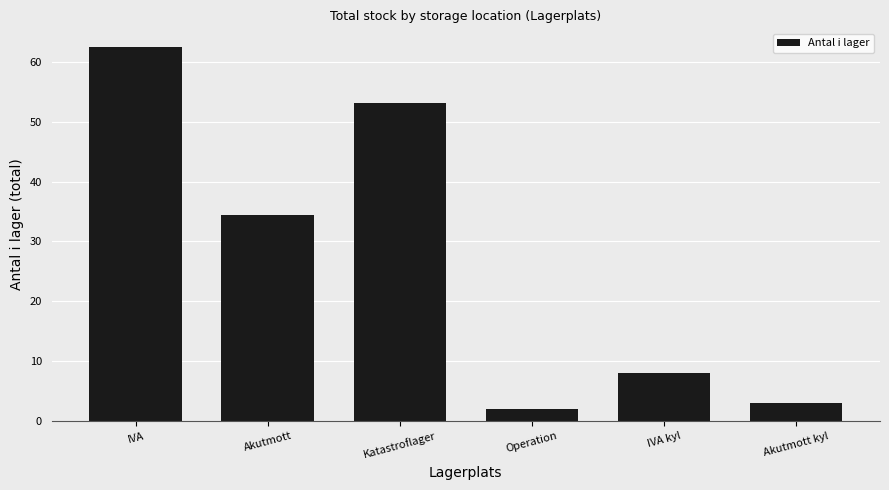

What is the label of the 6th bar from the right?

IVA